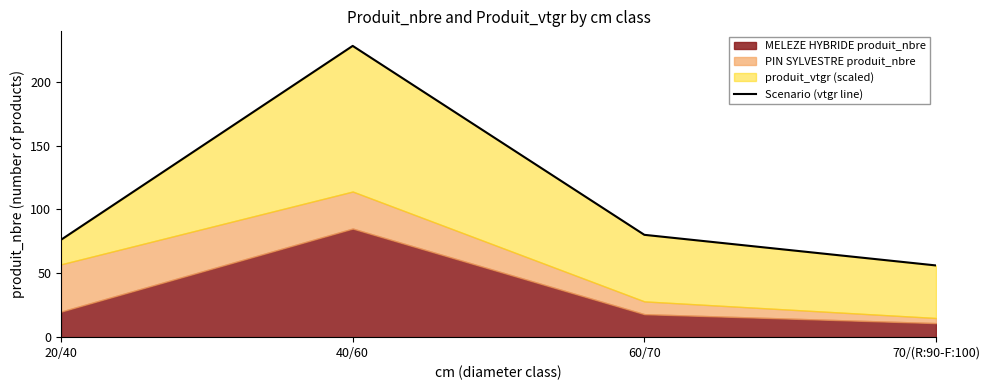

How many data points does each series have?

4